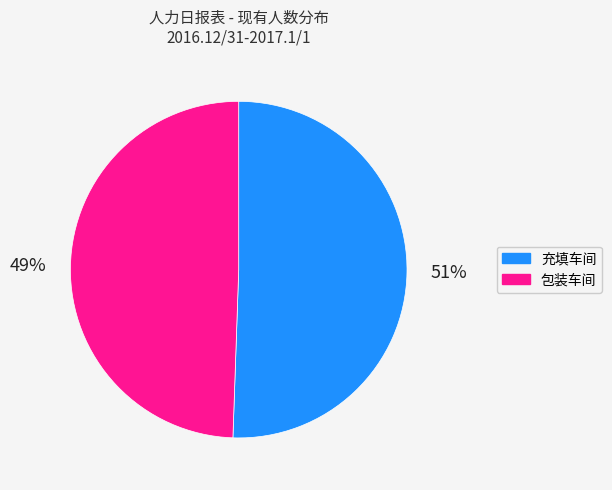

What percentage is the 包装车间 slice, to the nearest percent?

49%